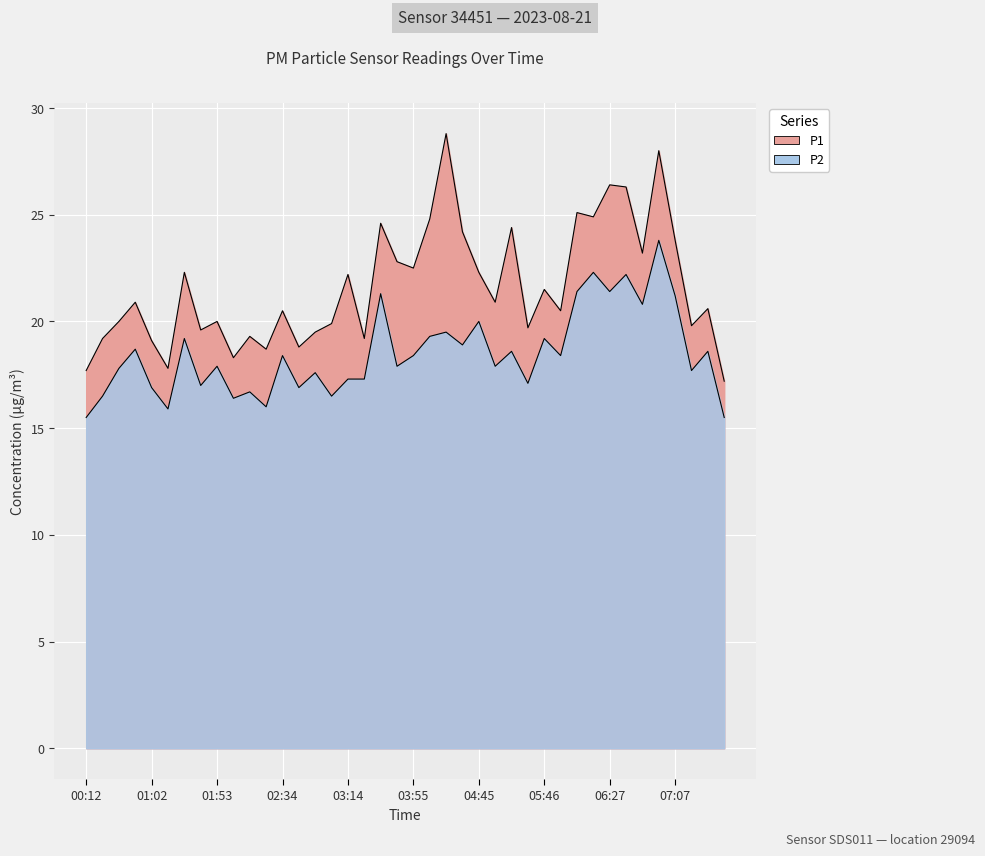

At which label does P1 reach its peak?

04:15